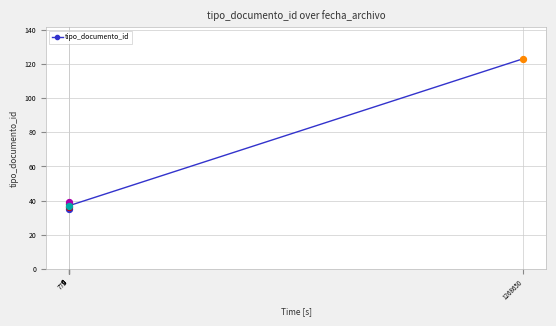

What is the ratio of the value at 775 to the value at 0?

1.0